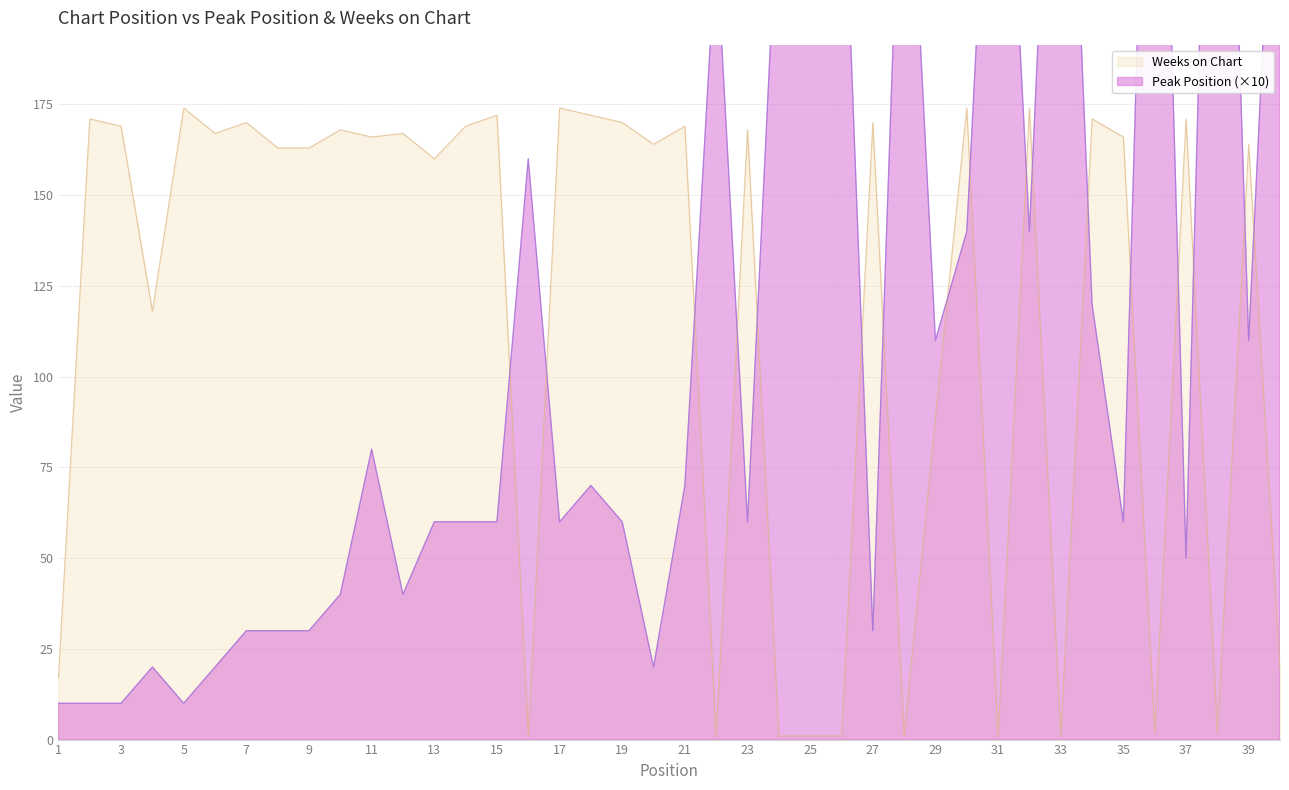

The value of Weeks on Chart at 39 is 100. True or false?

False